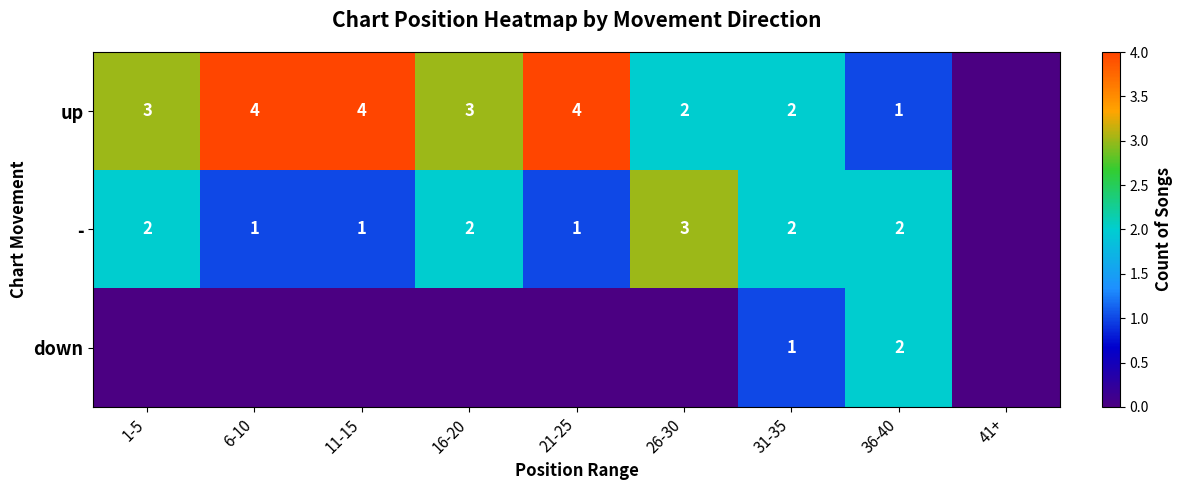

How many categories are shown in the chart?

9